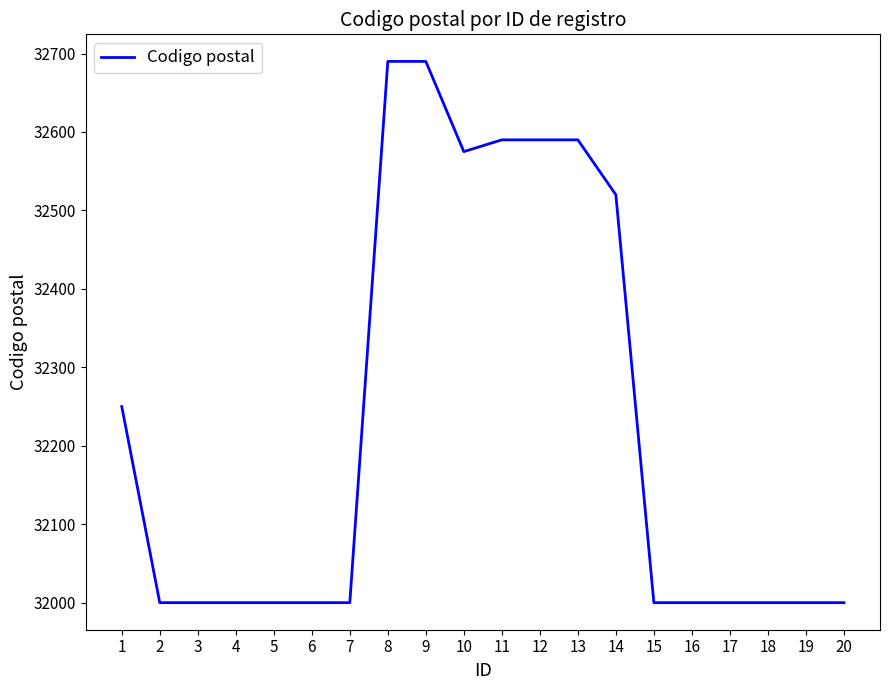

The value at 18 is 52963. True or false?

False